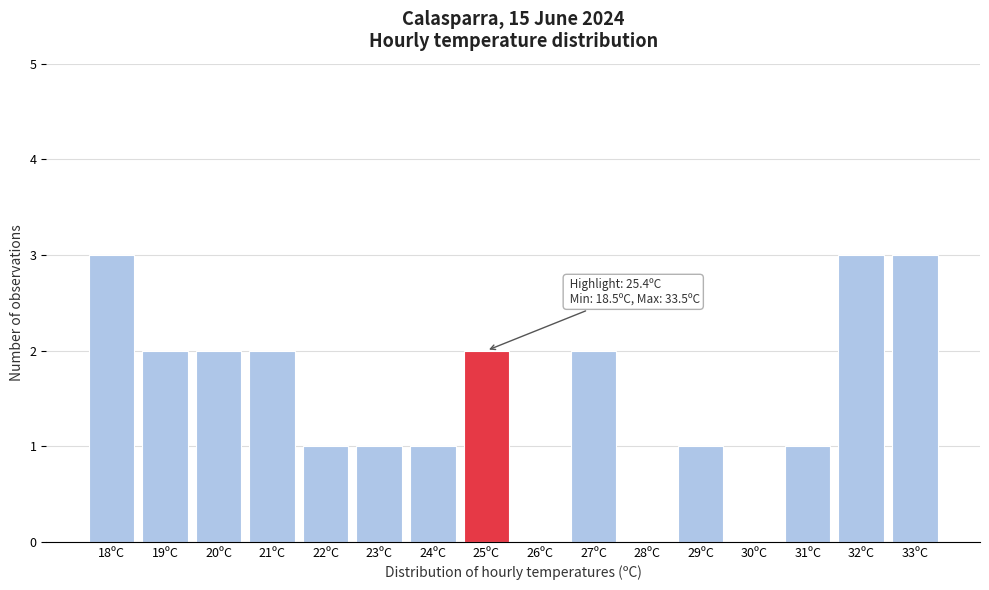

Reading left to right, extract all data points from this chart.

18ºC=3	19ºC=2	20ºC=2	21ºC=2	22ºC=1	23ºC=1	24ºC=1	25ºC=2	26ºC=0	27ºC=2	28ºC=0	29ºC=1	30ºC=0	31ºC=1	32ºC=3	33ºC=3